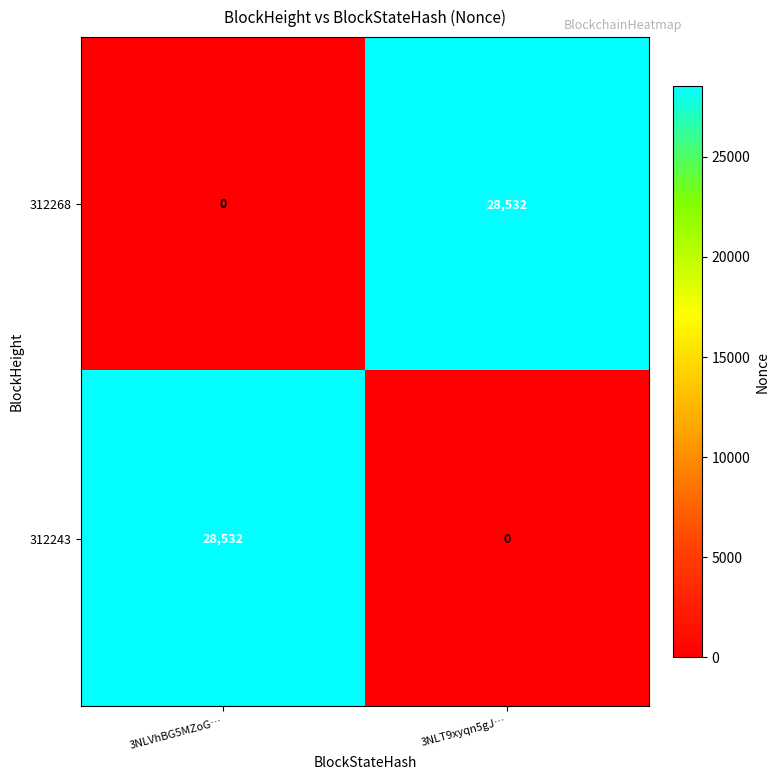

What is the difference between the highest and lowest values at 3NLVhBG5MZoG…?

28532